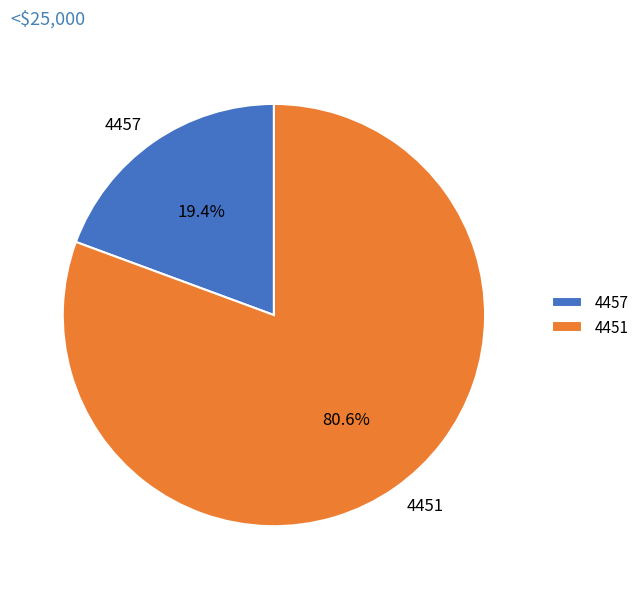

Do 4451 and 4457 together represent more than half of the pie?

Yes